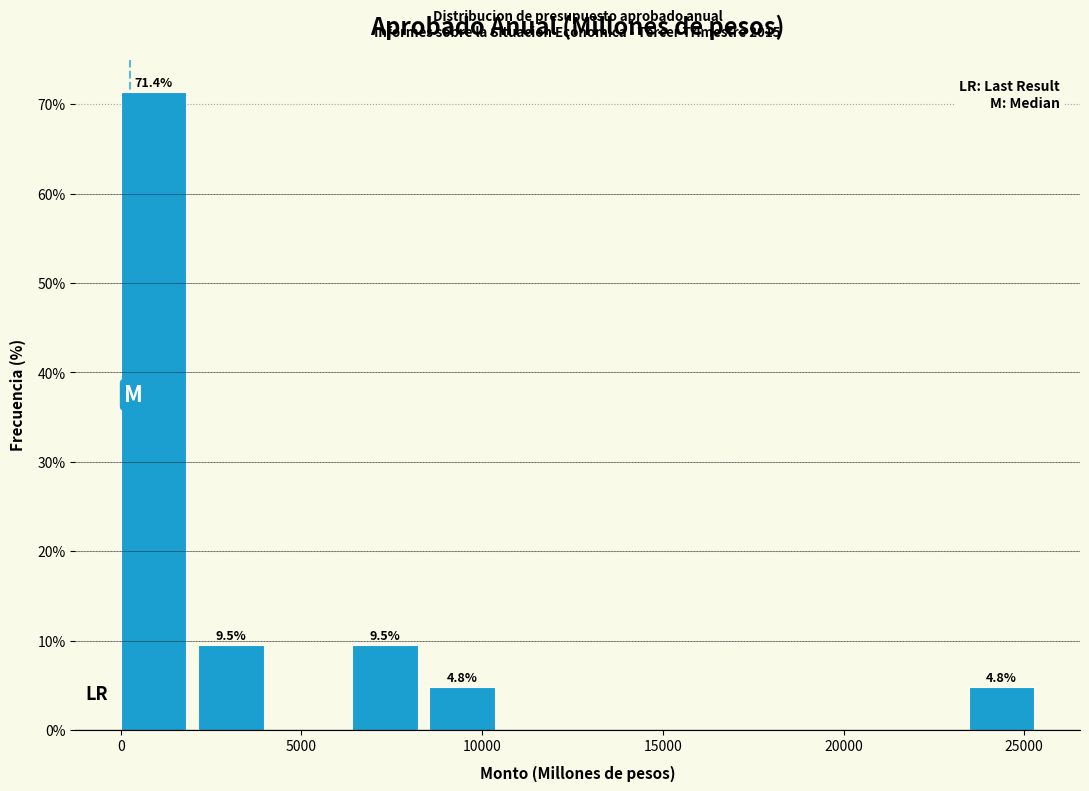

Over which range of the x-axis is the bar tallest?

0 to 2000